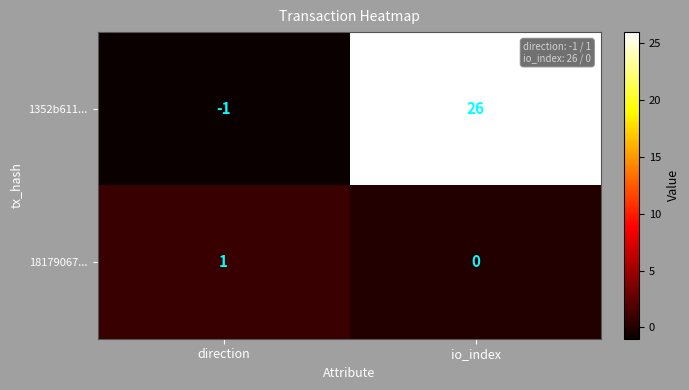

Which series has the largest total across all categories?

1352b611...